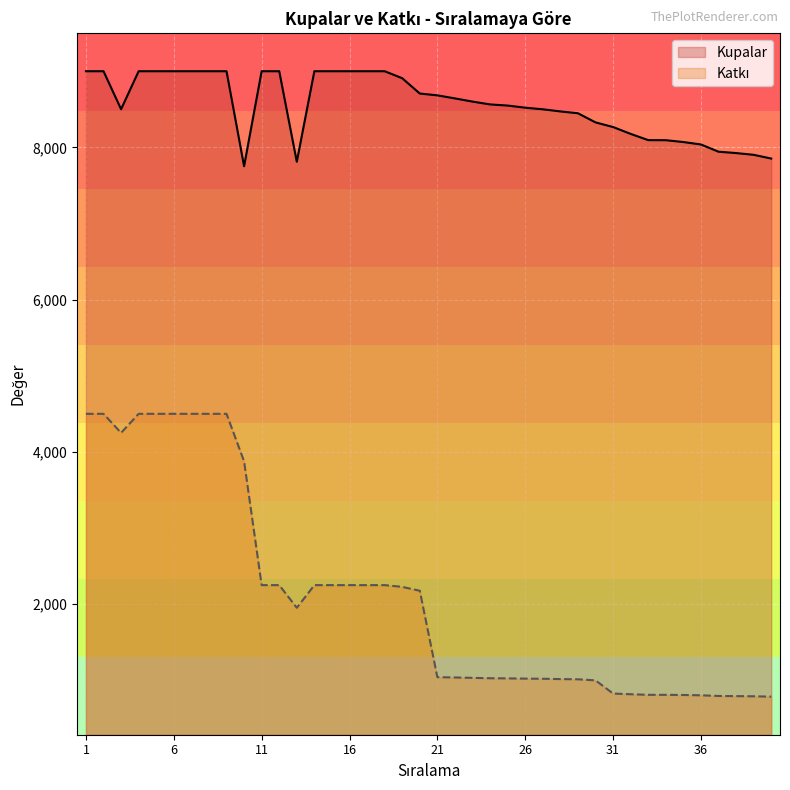

Which category has the lowest value in the Katkı series?

40